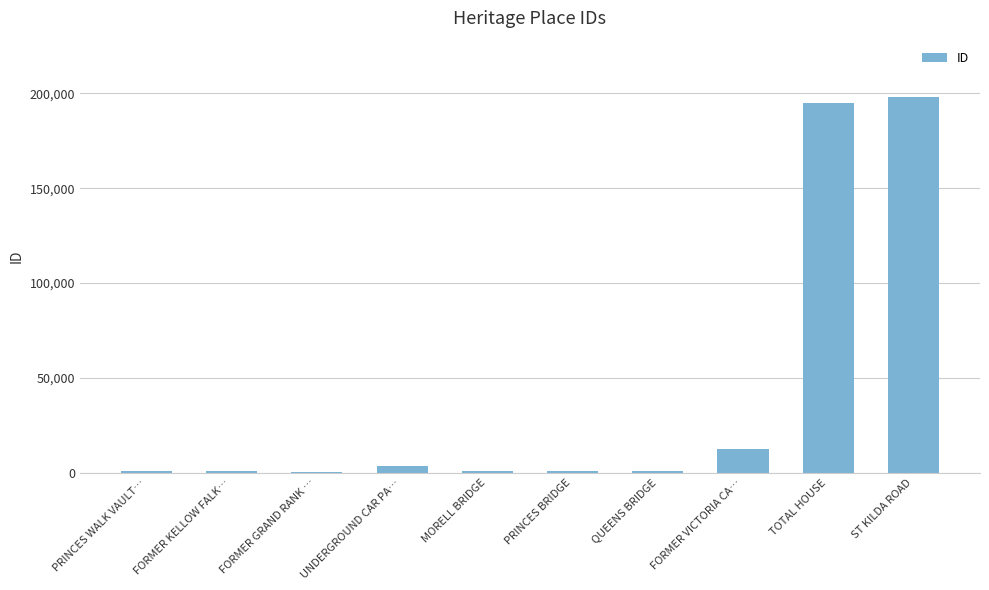

Where is the data nearest to the value 99326?

FORMER VICTORIA CA…